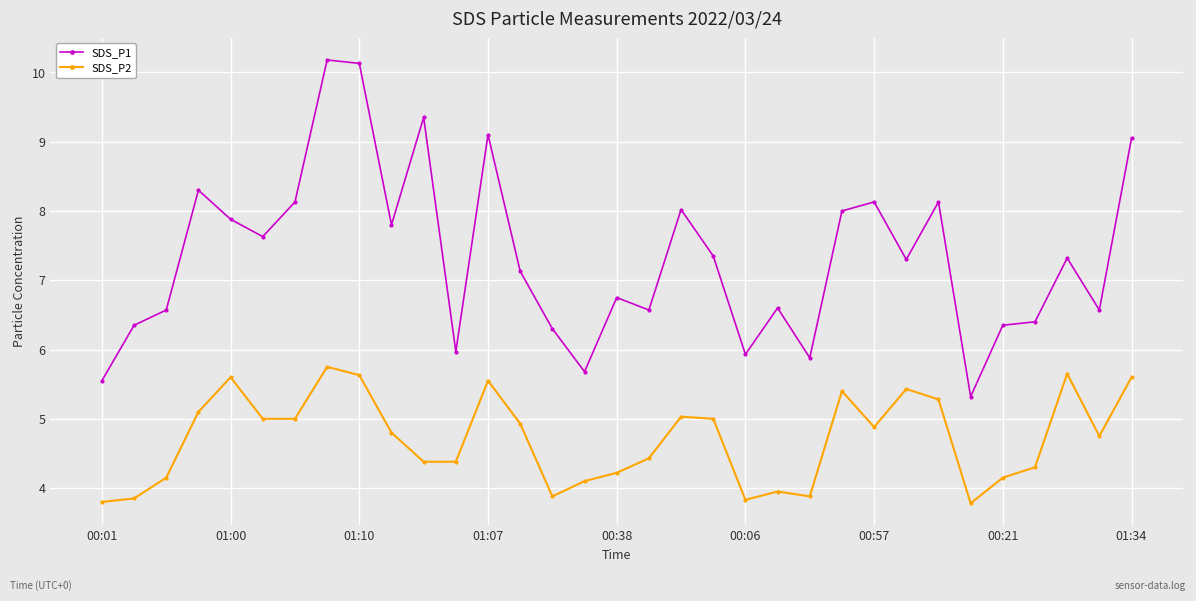

True or false: SDS_P1 has more than 1 points higher than both neighbors.

True